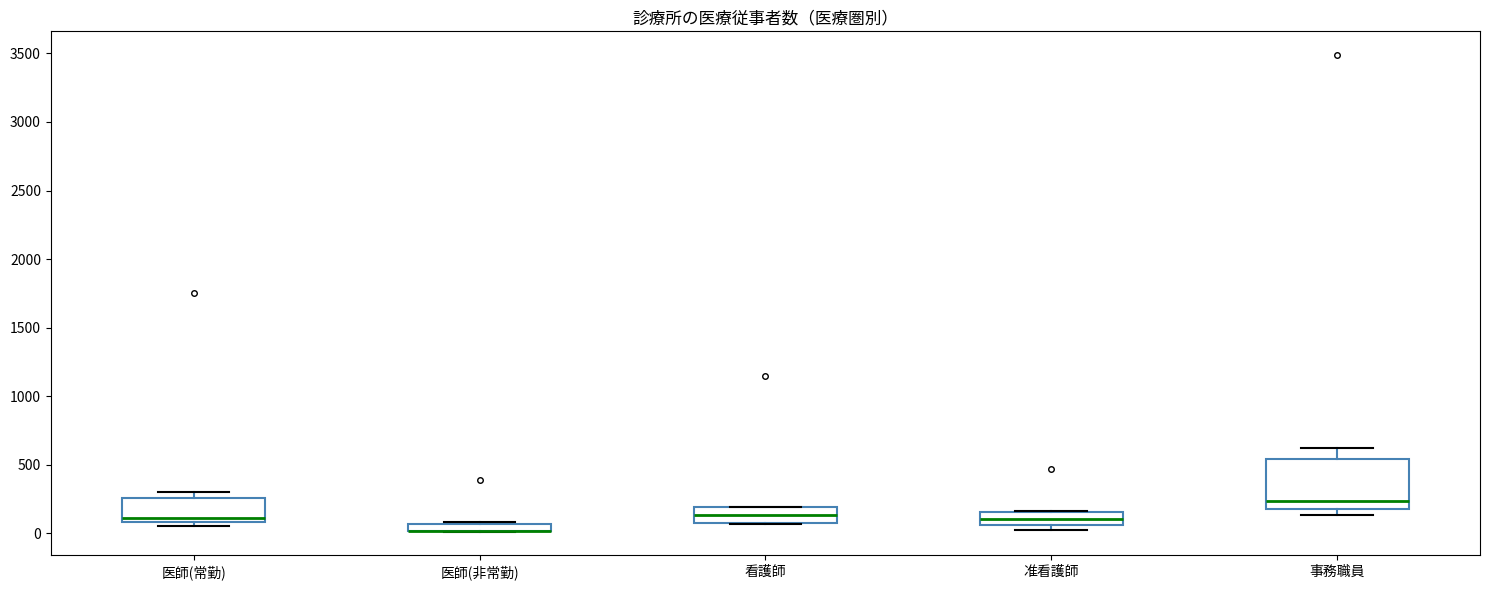

Where is the upper edge of the box for 准看護師 on the y-axis? The values are not printed on the chart, so give them approximately, as read against the axis.

150